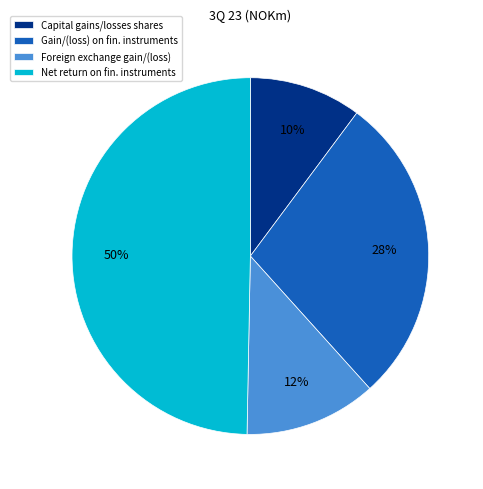

Does Foreign exchange gain/(loss) account for over 50% of the chart?

No